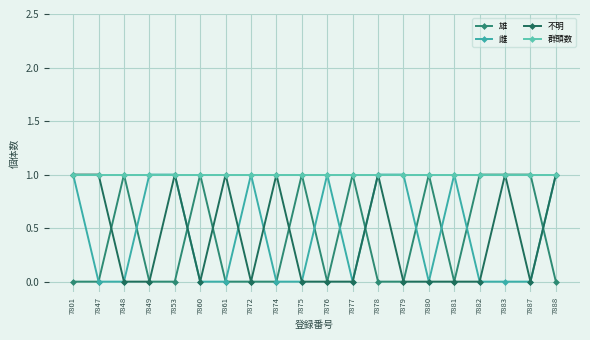

What is the maximum value shown in the chart?

1